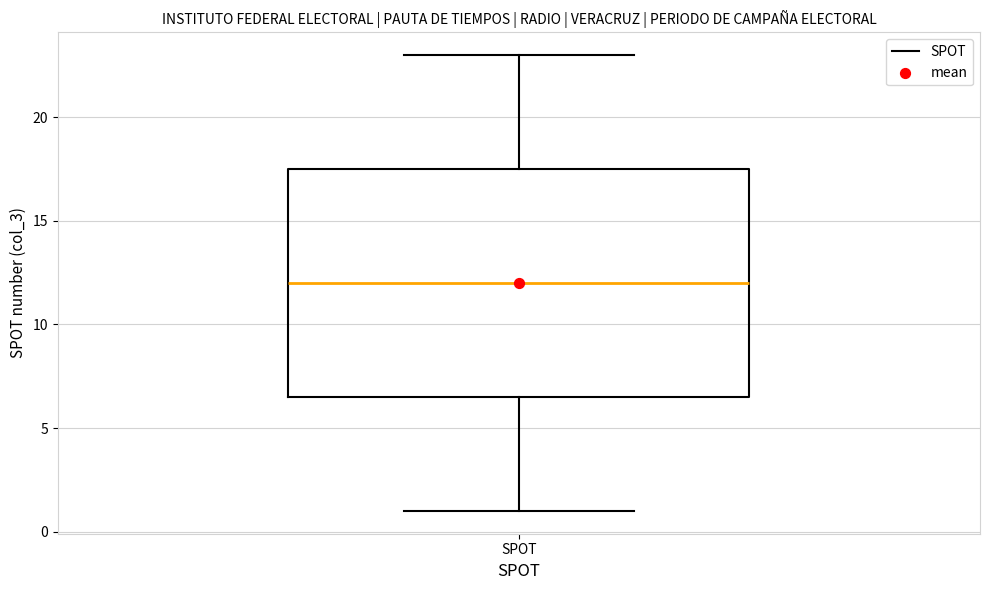

Transcribe this box plot: give where the median line is, the range the box spans, and where the two whiskers end, as read against the y-axis. The values are not printed on the chart, so give them approximately, as read against the axis.

median 12.0, box 6.5 to 17.5, whiskers 1.0 to 23.0